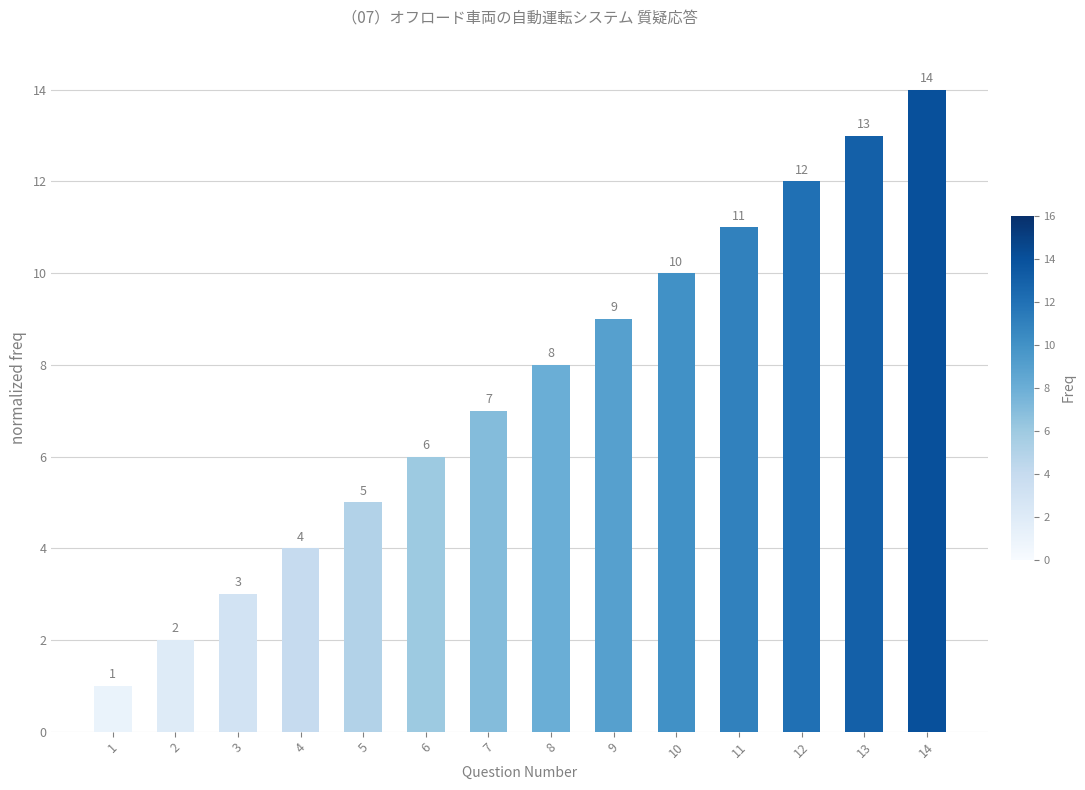

Where is the data nearest to the value 7?

7